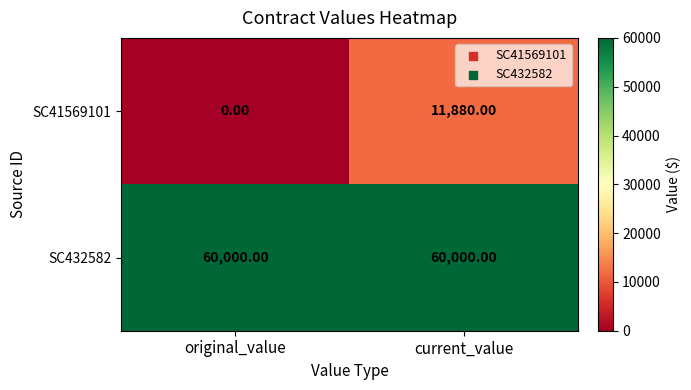

At which label is SC41569101 closest to 5940?

original_value